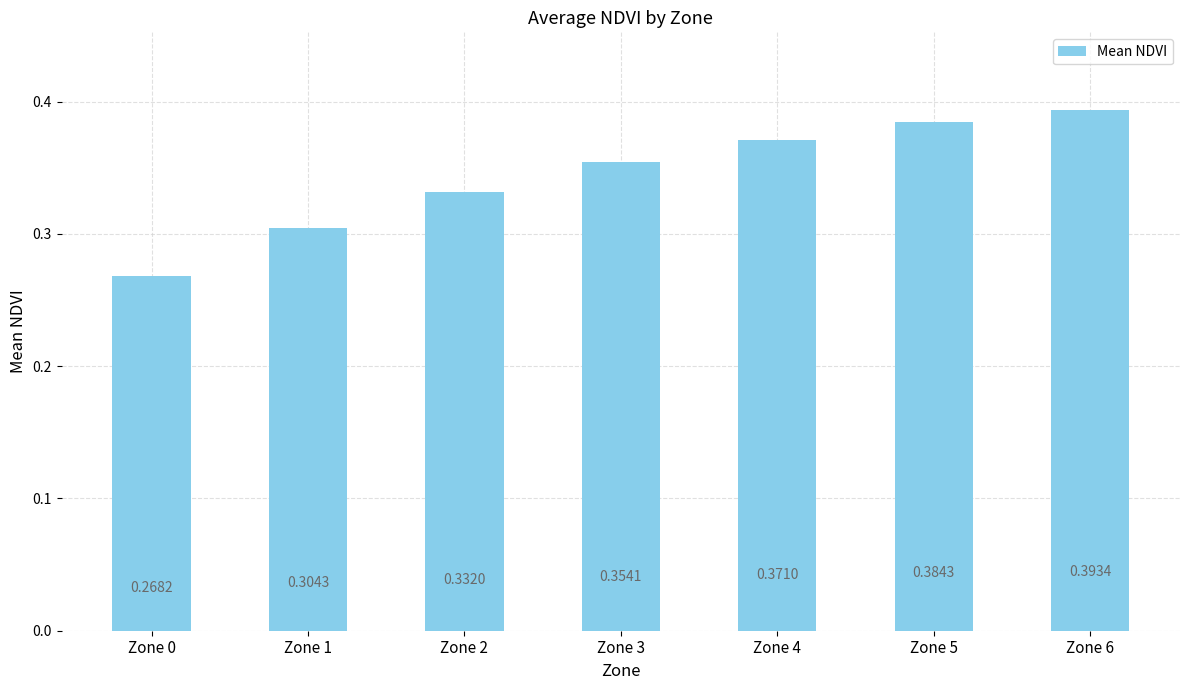

What is the sum of all values?

2.4